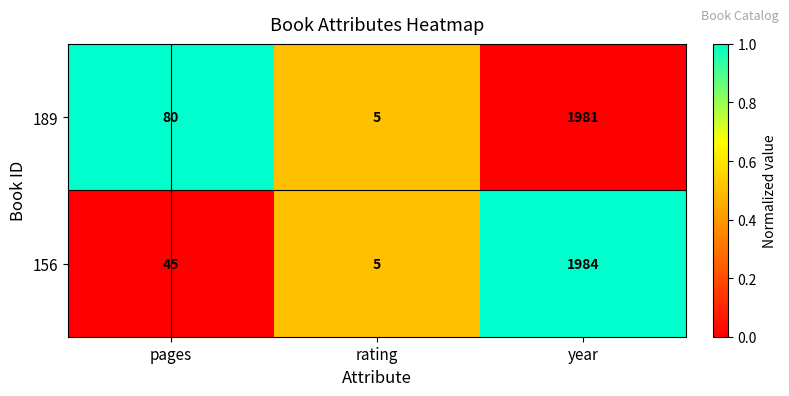

Reading left to right, transcribe all the data shown in this chart.

189: pages=80	rating=5	year=1981
156: pages=45	rating=5	year=1984